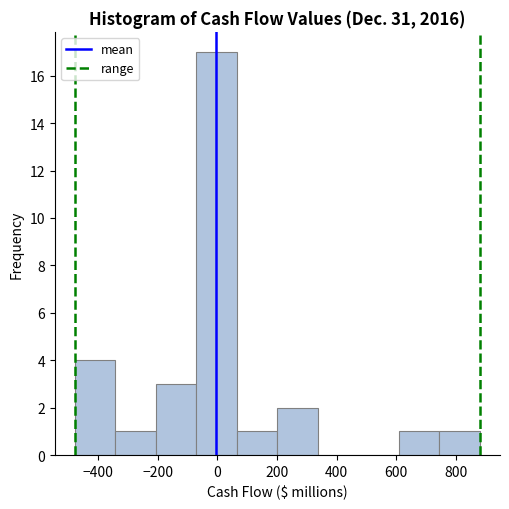

Reading left to right, list every bar in this chart as the range it spans on the x-axis followed by its height. Neither the bar edges nor the heights are printed on the chart, so give them approximately, as read against the axes.

-480 to -340: 4
-340 to -200: 1
-200 to -80: 3
-80 to 60: 17
60 to 200: 1
200 to 340: 2
340 to 480: 0
480 to 600: 0
600 to 740: 1
740 to 880: 1